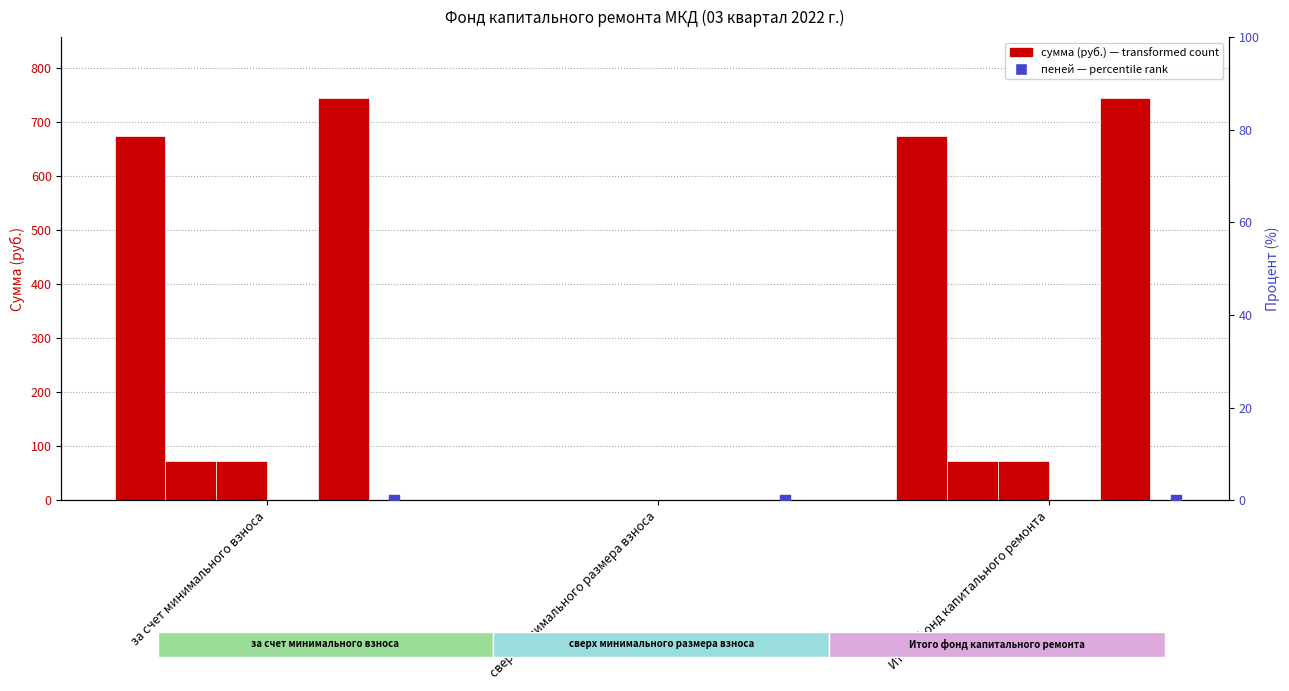

At how many categories does at least one series exceed 368?

2